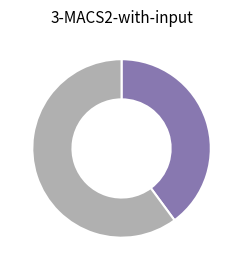

Is there a majority slice in this chart?

Yes